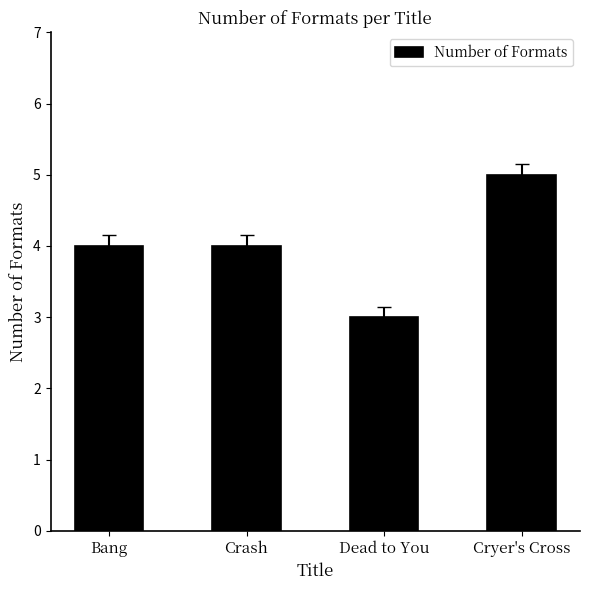

What is the label of the 1st bar from the right?

Cryer's Cross